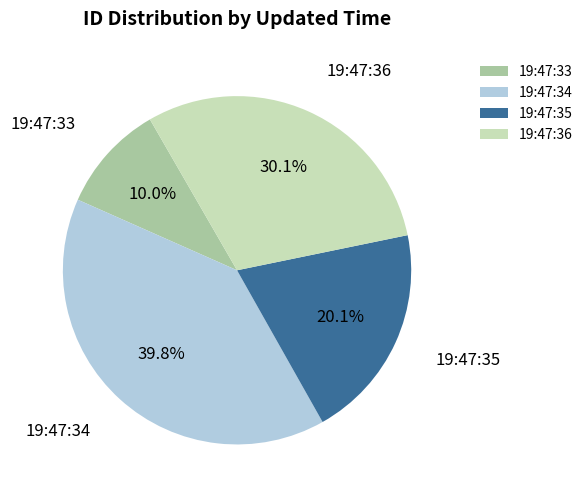

How many segments does this pie chart have?

4